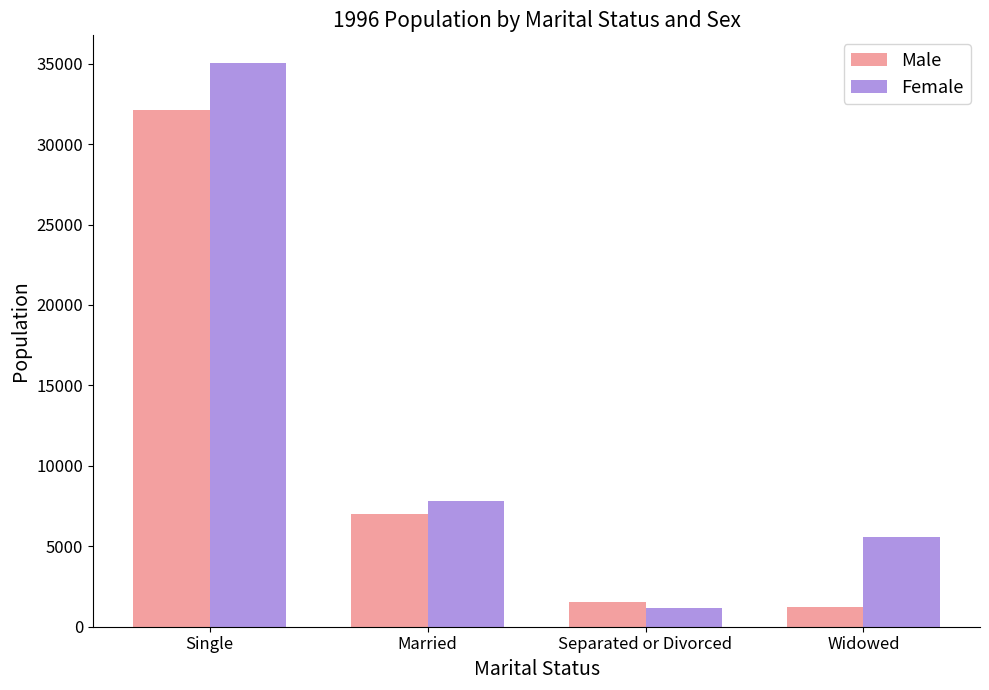

What is the difference between the second highest and second lowest values in the Female series?

2261